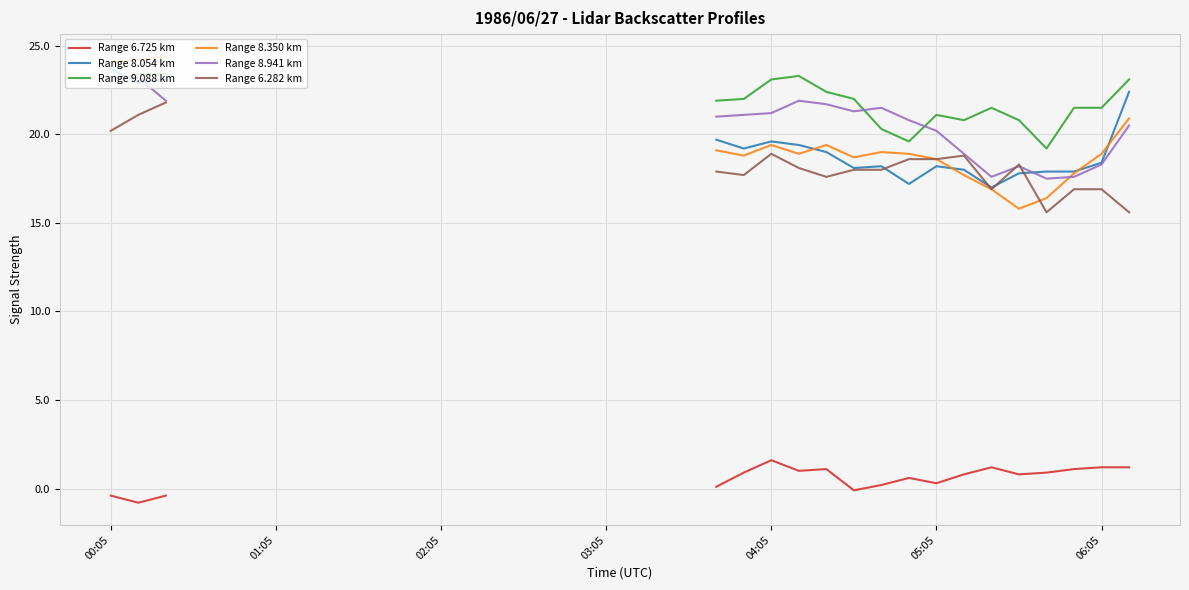

True or false: Range 6.282 km has more than 0 interior local peaks.

True